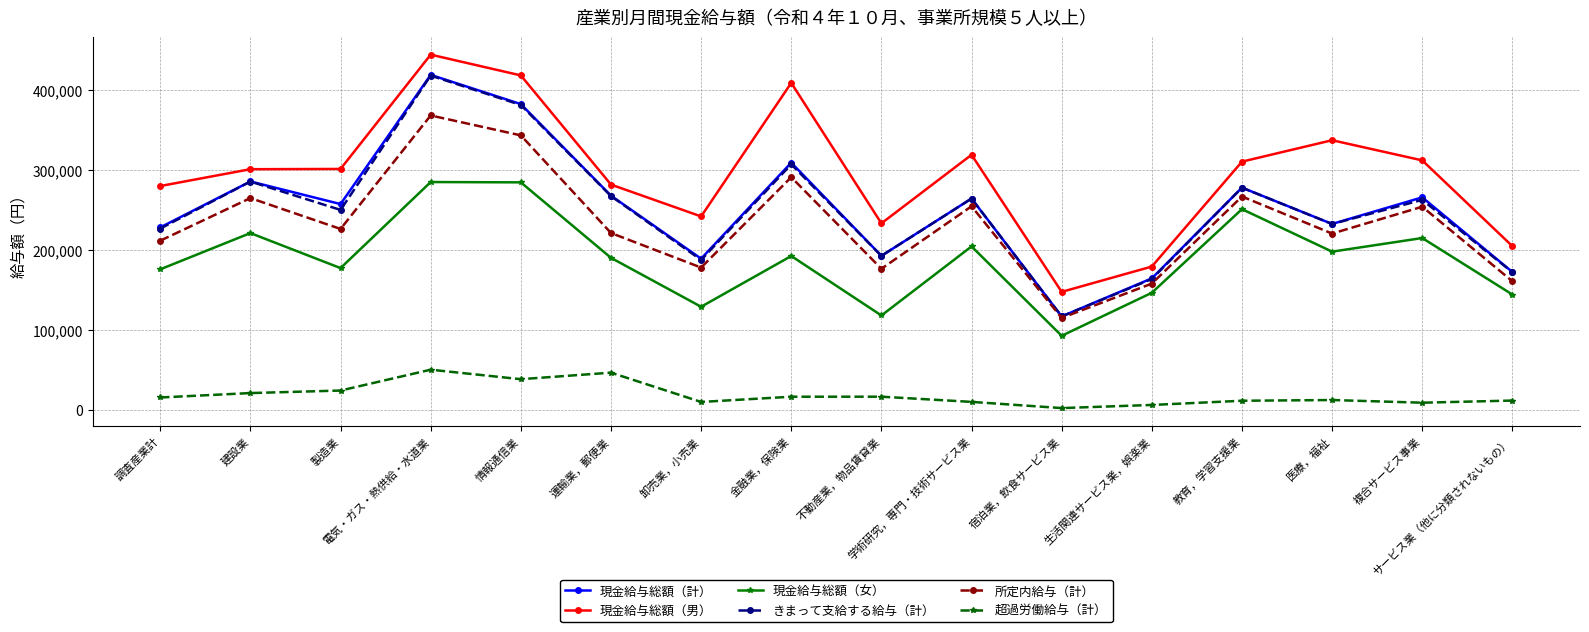

Where is the first local maximum for 現金給与総額（女）?

建設業